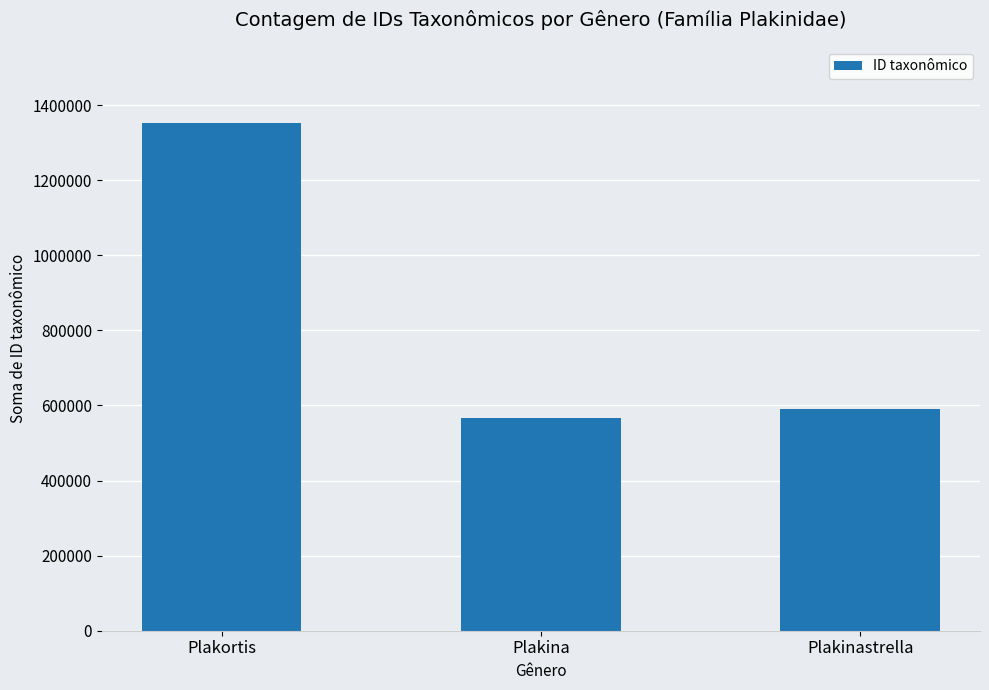

Read the value at Plakortis, to the nearest 50.

1352200